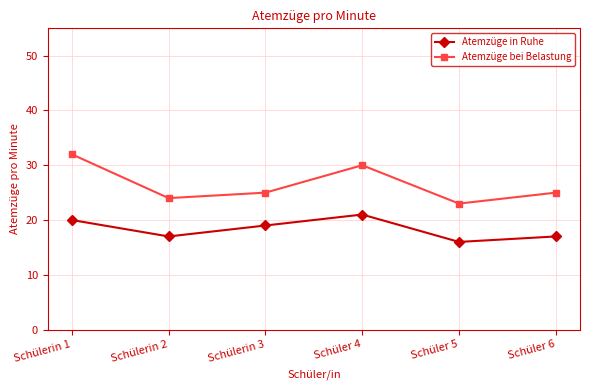

How many lines are shown in the chart?

2